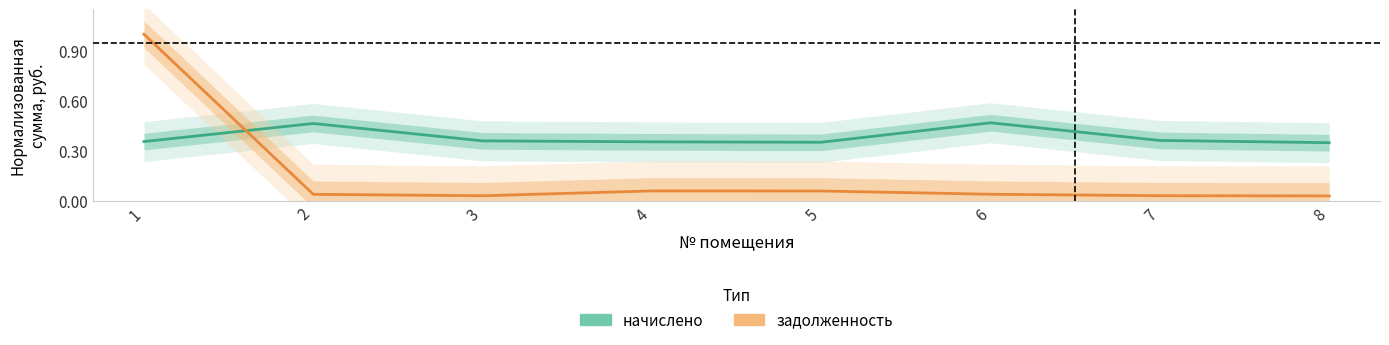

Which series has the largest total across all categories?

начислено